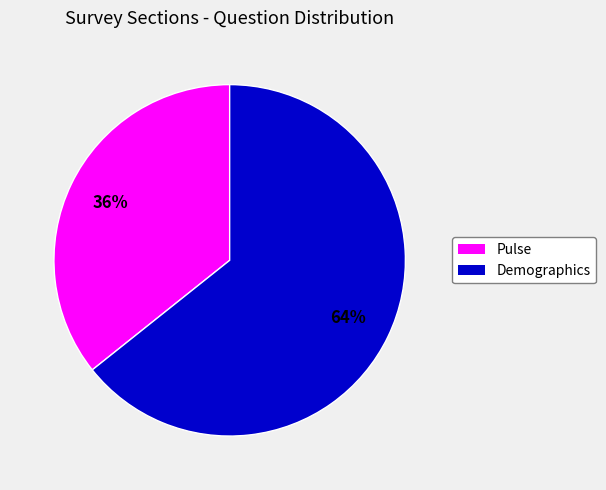

The Pulse slice represents 46% of the pie. True or false?

False